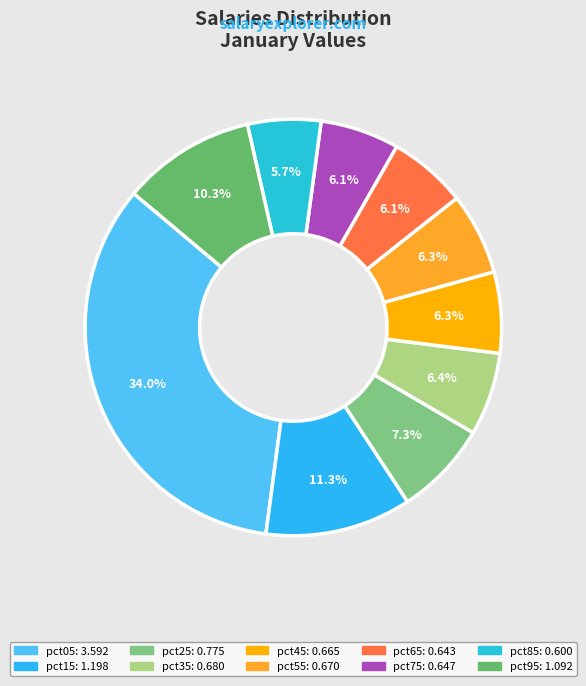

Is it true that pct45 is 6% of the pie?

True